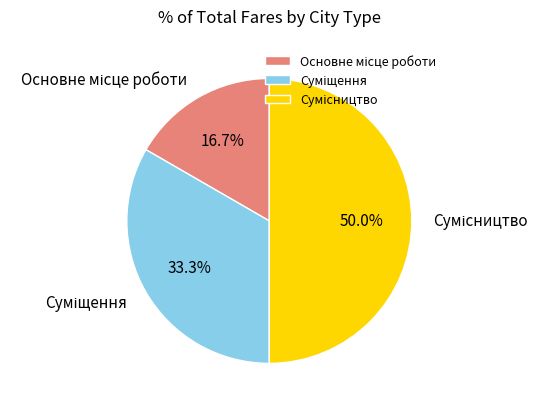

Approximately how many times larger is the value at Основне місце роботи compared to Сумісництво?

0.3